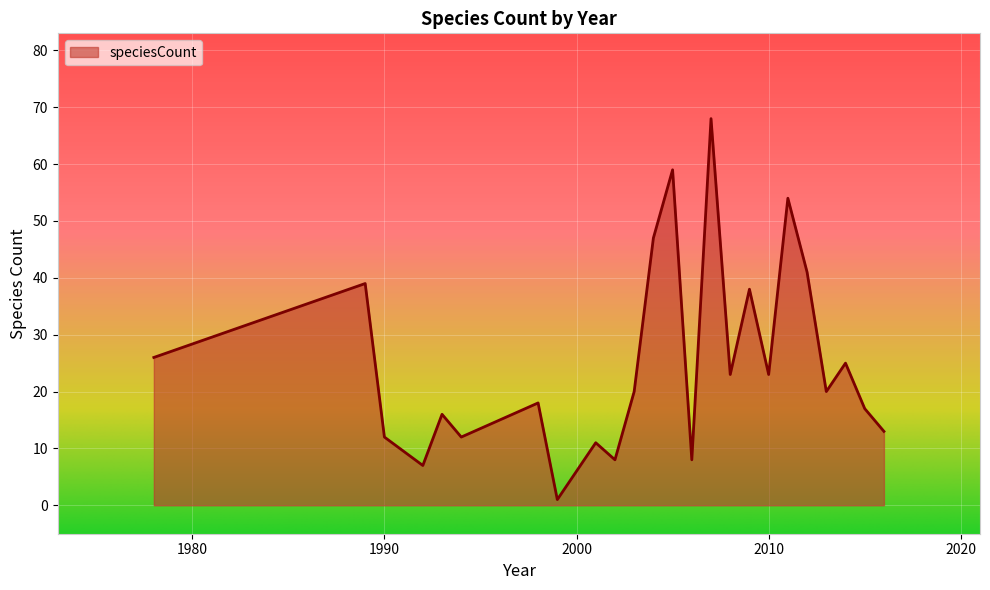

What is the difference between the maximum and minimum values?

67